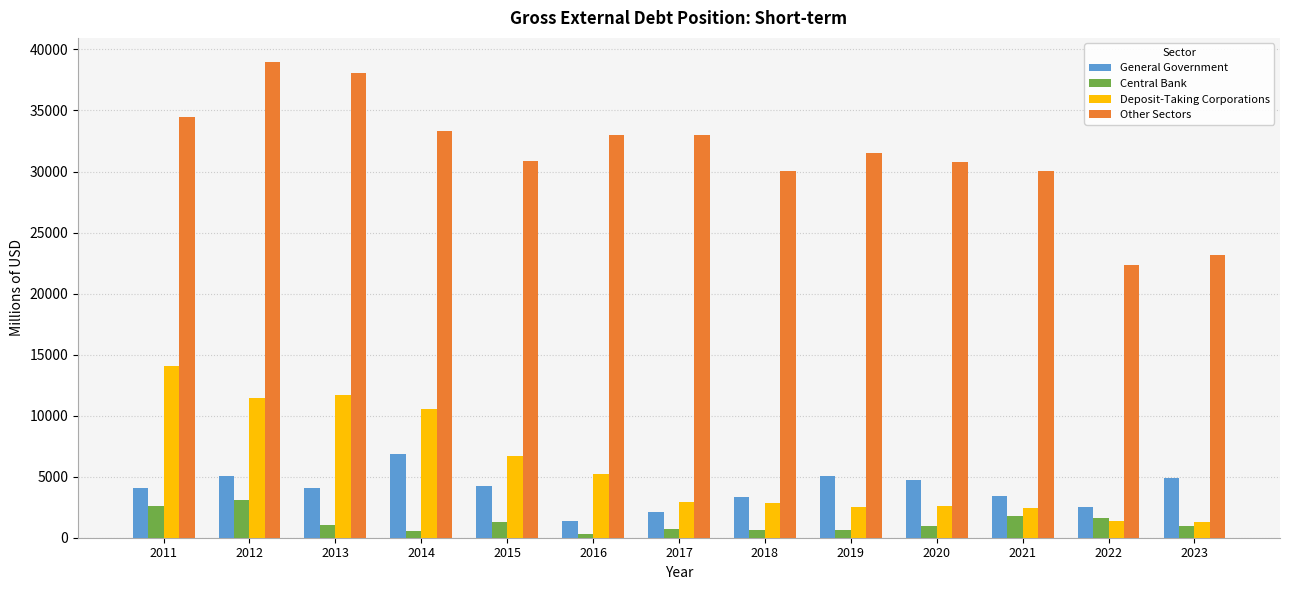

The value of Deposit-Taking Corporations at 2015 is 6719.5. True or false?

True